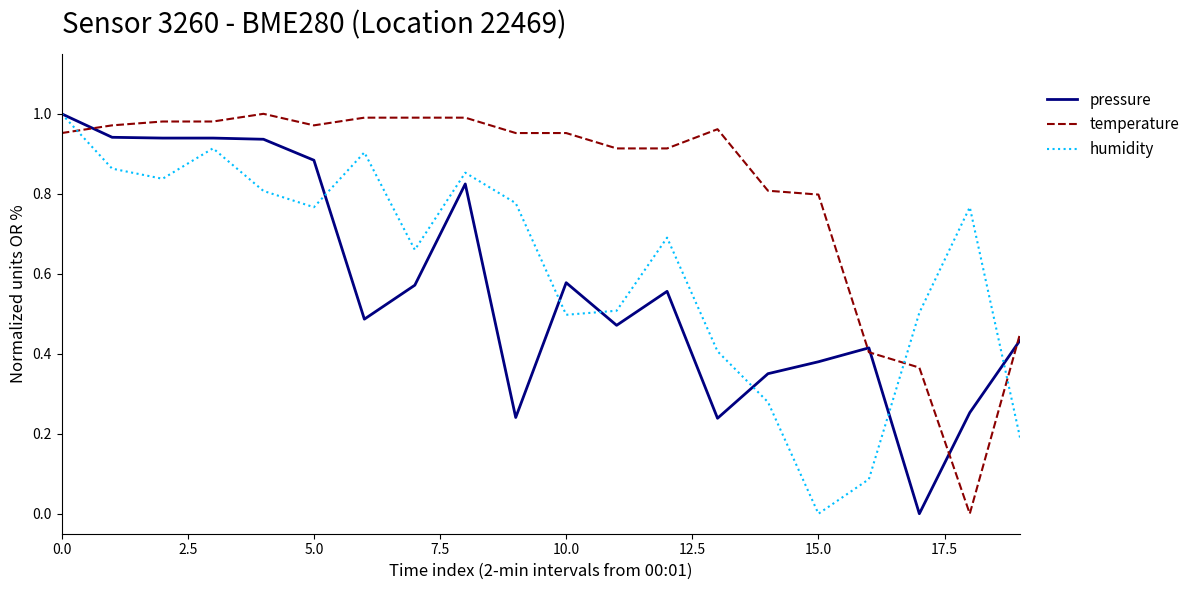

Which series ends up on top after the final intersection of humidity and temperature?

temperature